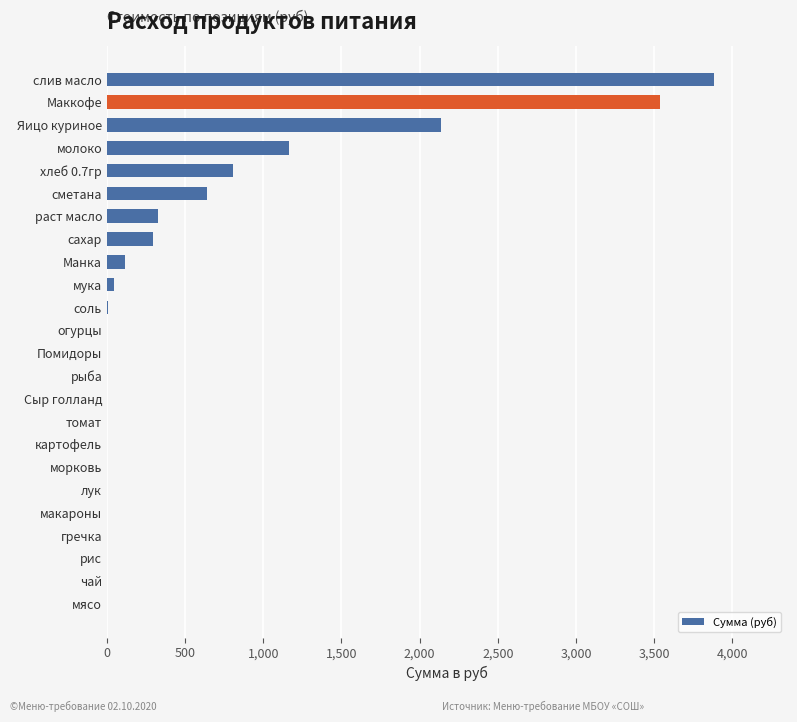

How many distinct data groups are displayed?

1